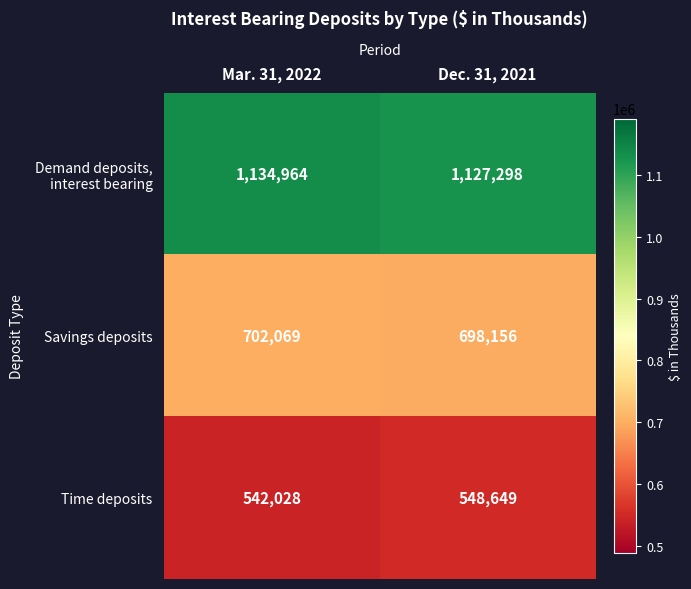

What is the spread (max minus min) of values at Mar. 31, 2022?

592936